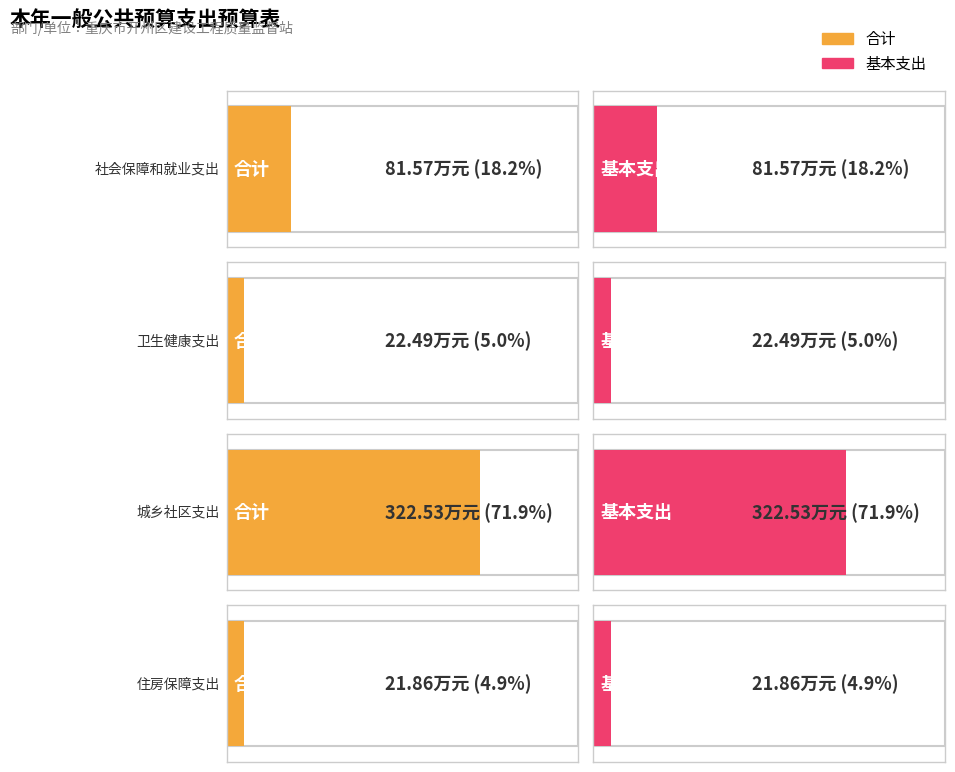

At which label does 基本支出 first exceed 81?

社会保障和就业支出